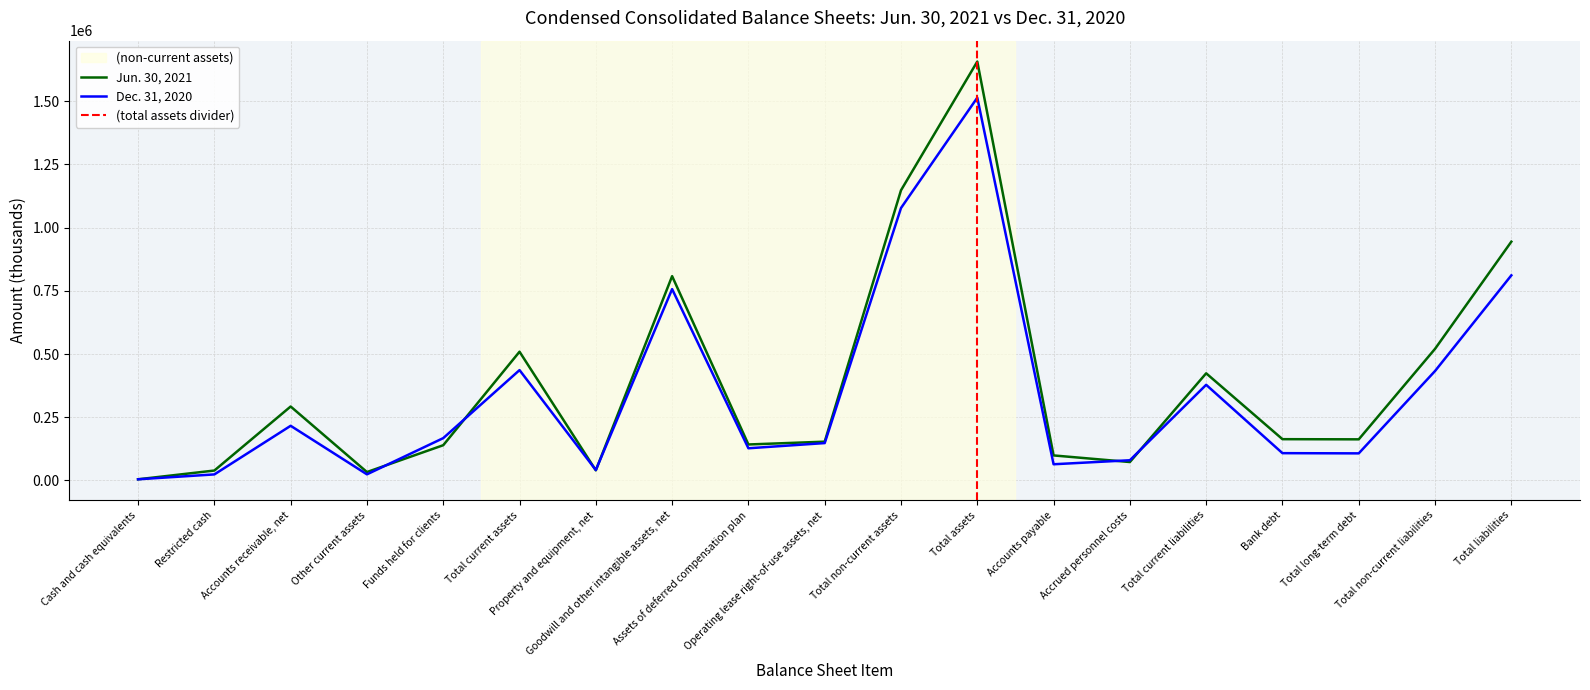

Reading right to left, list all the values displayed in this chart.

Jun. 30, 2021: 944296	520532	162672	163300	423764	72917	99018	1656628	1147457	153457	142330	807939	40069	509171	139420	33310	292496	39268	4677
Dec. 31, 2020: 811134	432860	107192	108000	378274	79978	64119	1513754	1077323	147843	127332	756750	41346	436431	167440	24213	216175	23951	4652